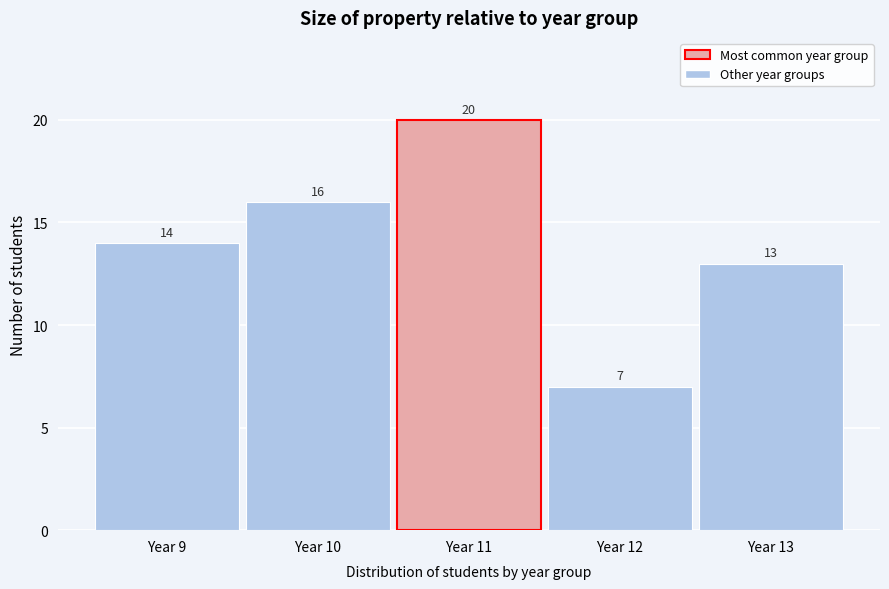

Reading left to right, transcribe this chart: for each bar, give the range it covers on the x-axis and its height.

8.5 to 9.5: 14
9.5 to 10.5: 16
10.5 to 11.5: 20
11.5 to 12.5: 7
12.5 to 13.5: 13